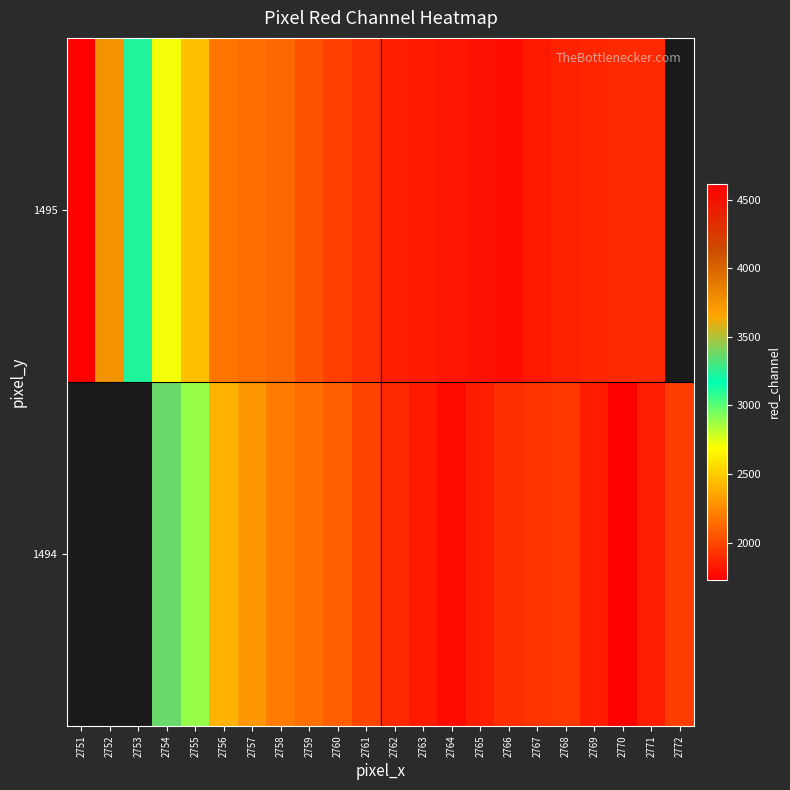

What is the total value across all series at 2771?

3728.0